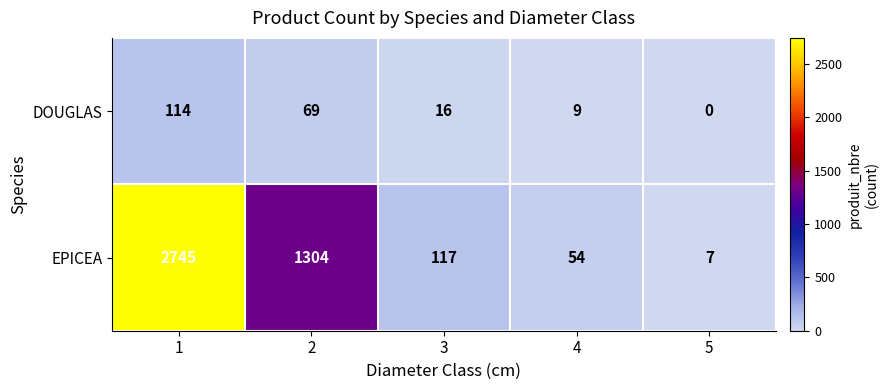

Reading right to left, transcribe all the data shown in this chart.

DOUGLAS: 0	9	16	69	114
EPICEA: 7	54	117	1304	2745